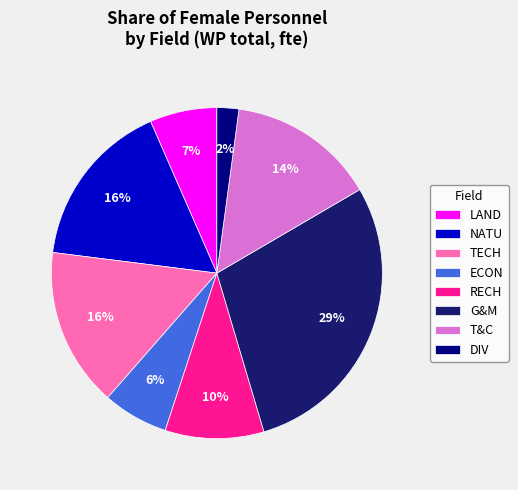

How many segments does this pie chart have?

8